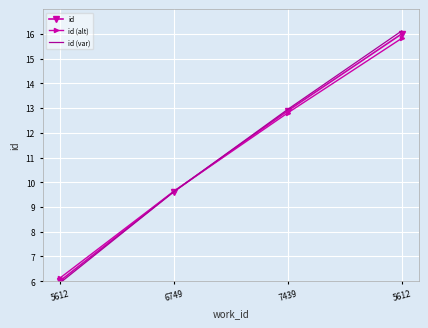

Reading left to right, extract all data points from this chart.

id: 6.0	9.6	12.9	16.0
id (alt): 6.1	9.6	12.8	15.8
id (var): 5.9	9.6	12.9	16.1